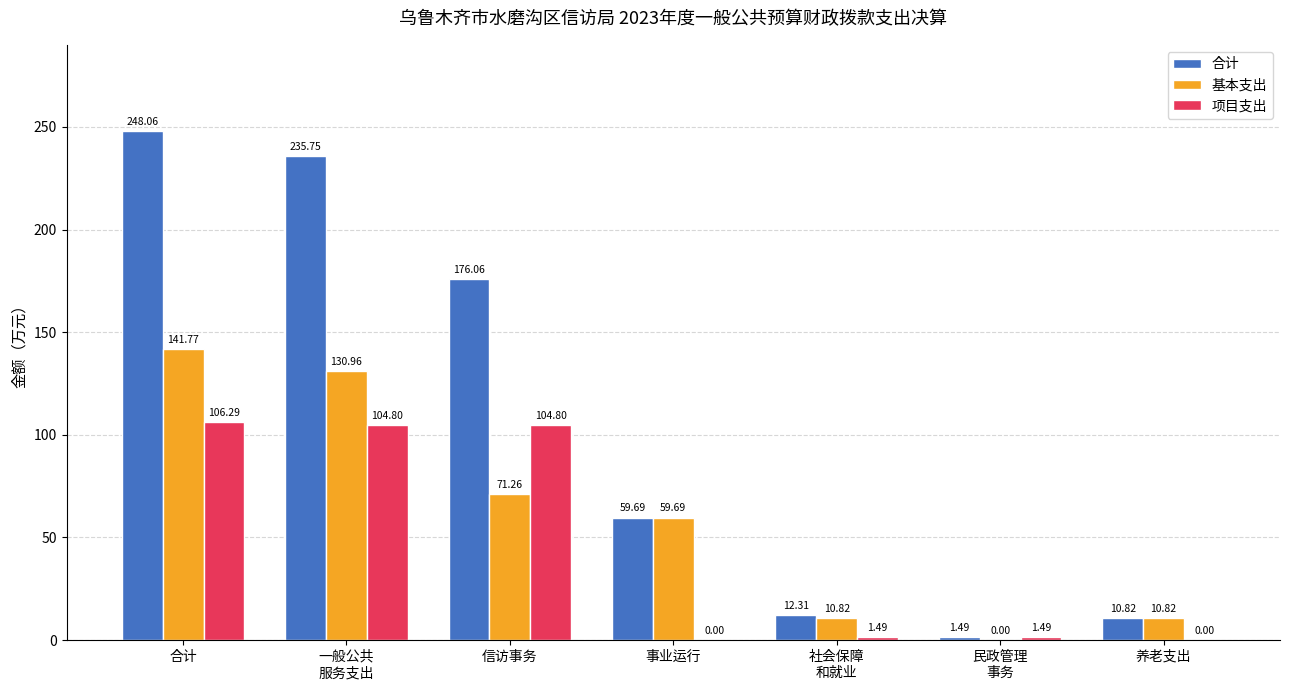

How many values in 基本支出 are above zero?

6